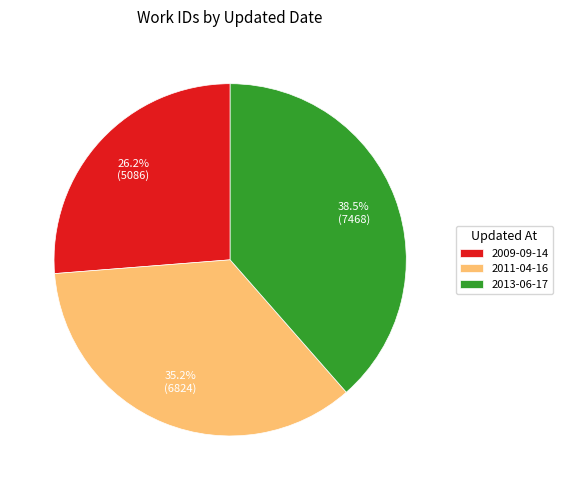

Is 2013-06-17 the majority of the pie?

No